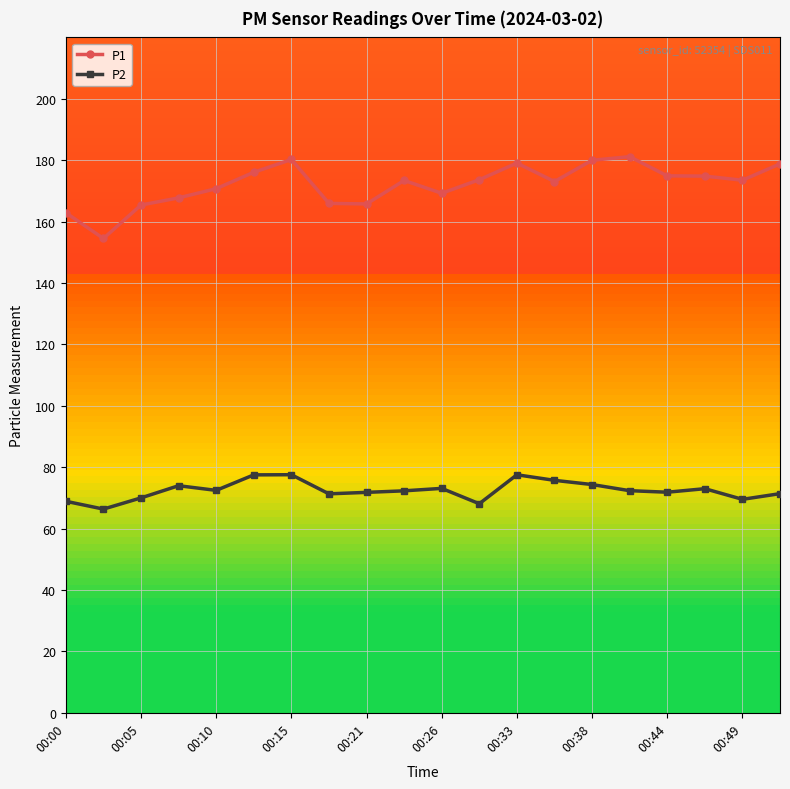

True or false: P1 and P2 intersect in this chart.

False